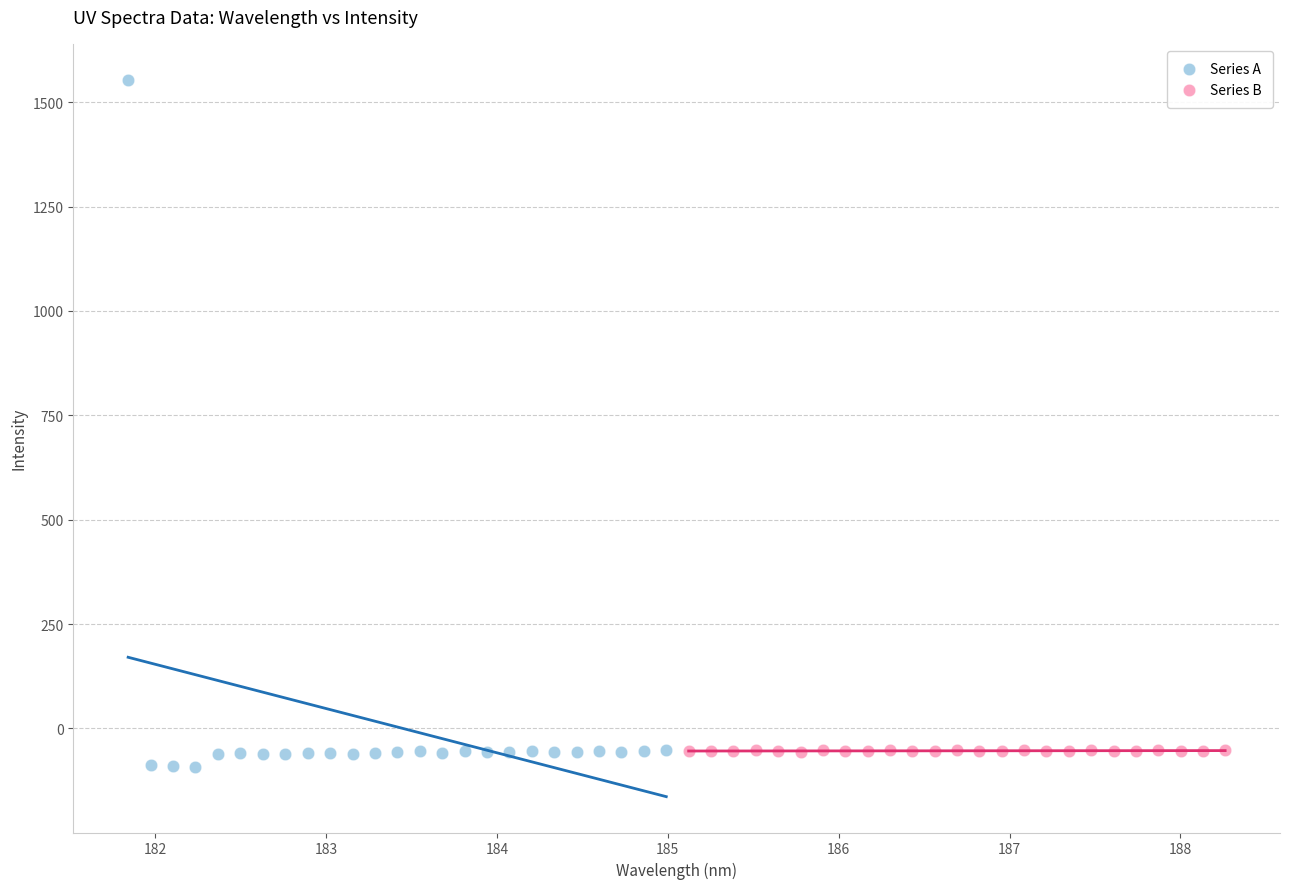

Which series reaches the maximum Y coordinate?

Series A